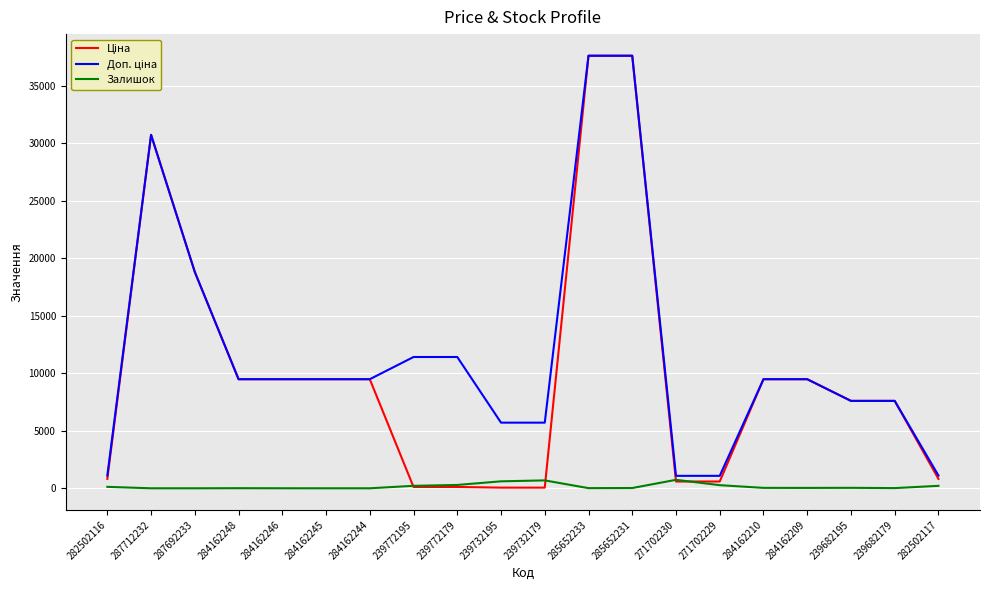

What position from the left is 271702230?

14